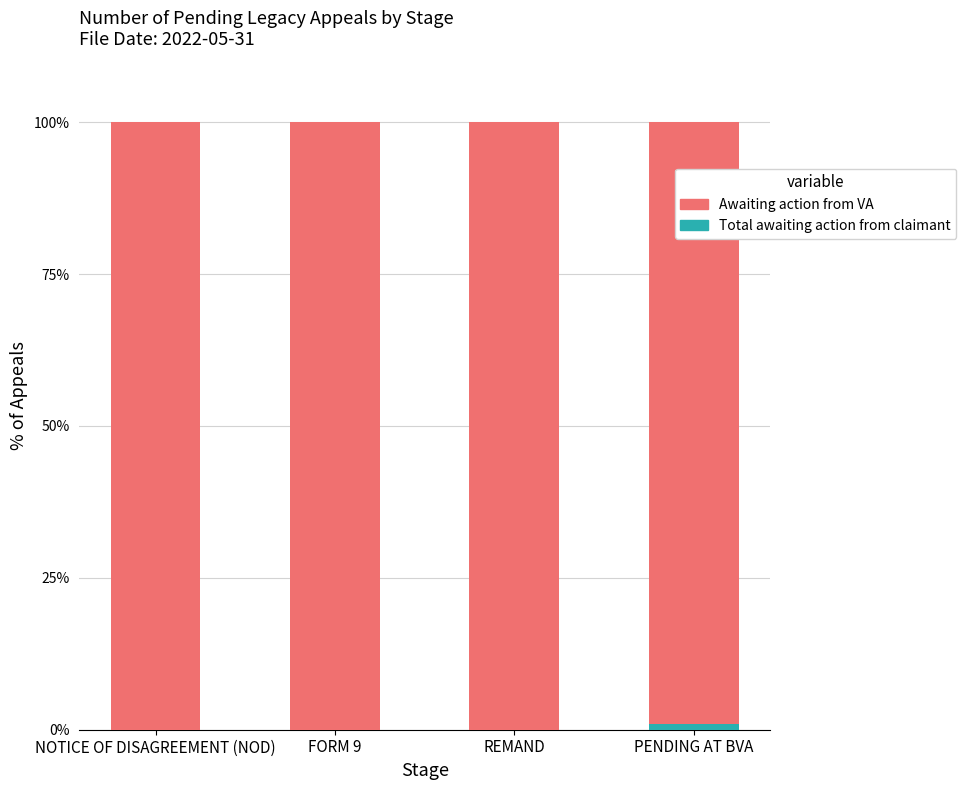

What is the sum of all Awaiting action from VA values?

399.1